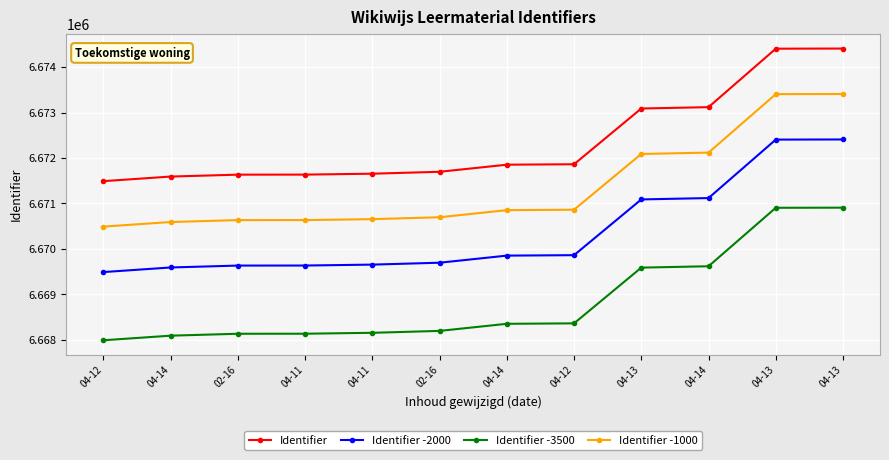

What is the smallest value displayed?

6667991